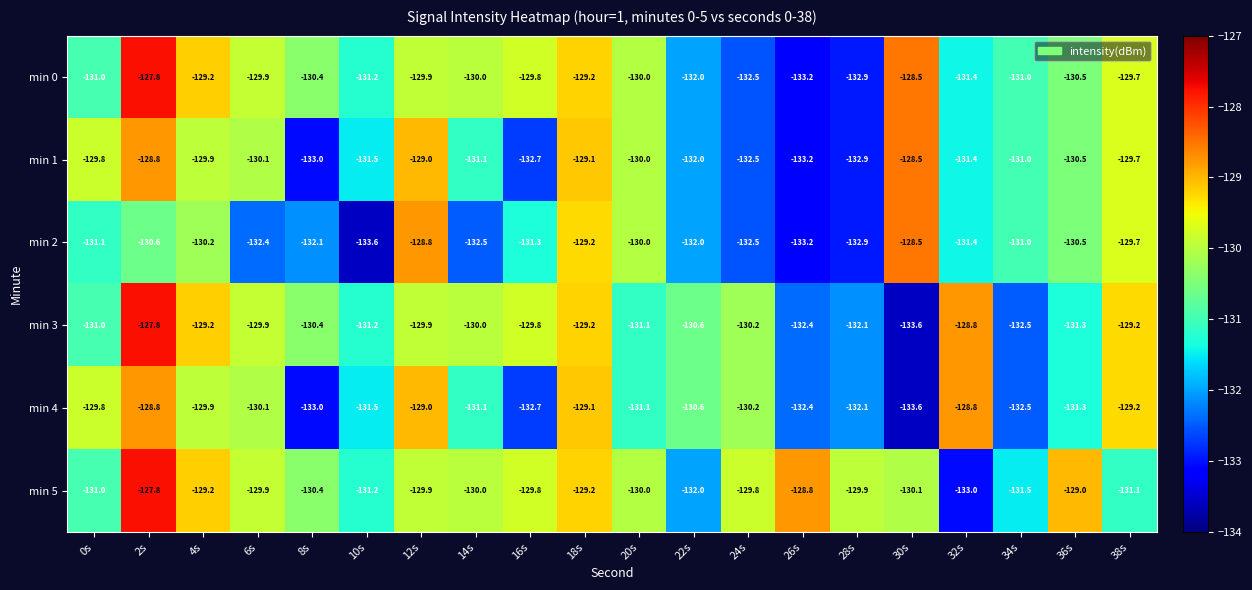

Which series has the largest range (max minus min)?

min 3